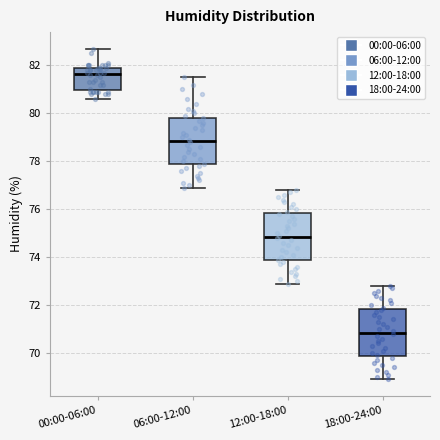

Which box has the lowest median line?

18:00-24:00